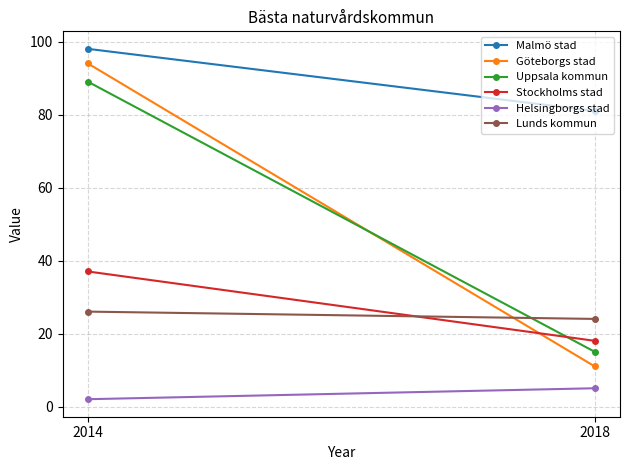

What is the value of the Uppsala kommun point at the 2nd from the left?

15